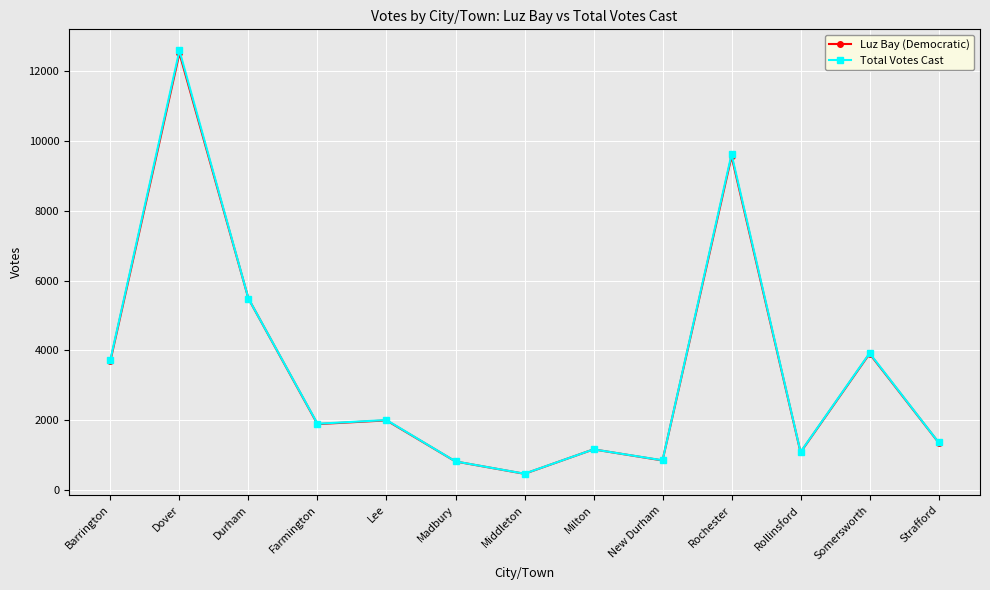

How many values in the Total Votes Cast series are below 1902?

6